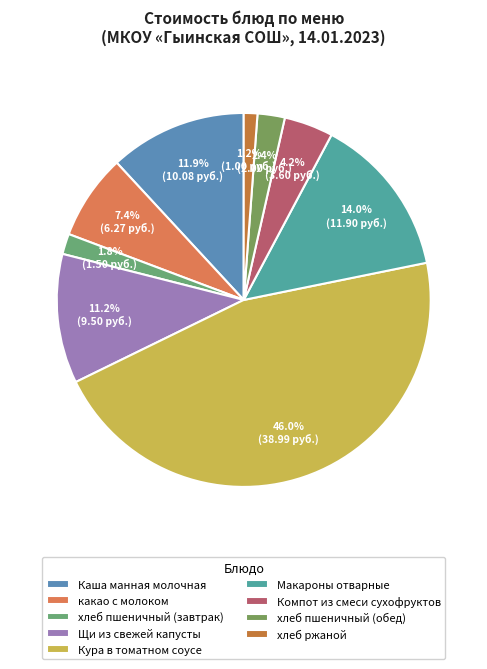

To the nearest percent, what is the difference between the хлеб пшеничный (обед) and какао с молоком slice percentages?

5%